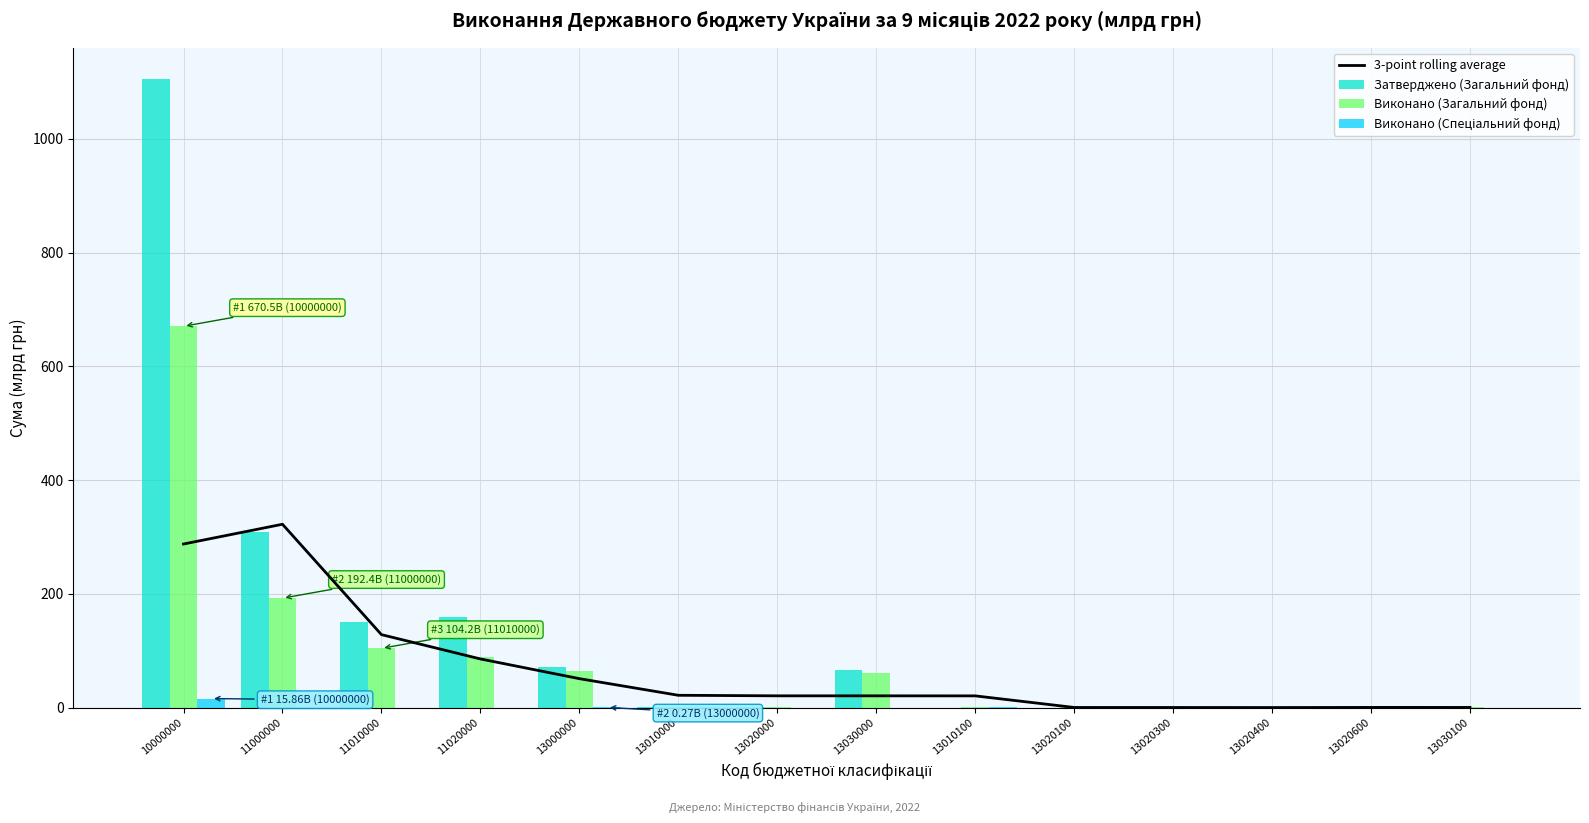

Is the value of Виконано (Загальний фонд) at 13020000 greater than the value of Виконано (Спеціальний фонд) at 13020000?

Yes